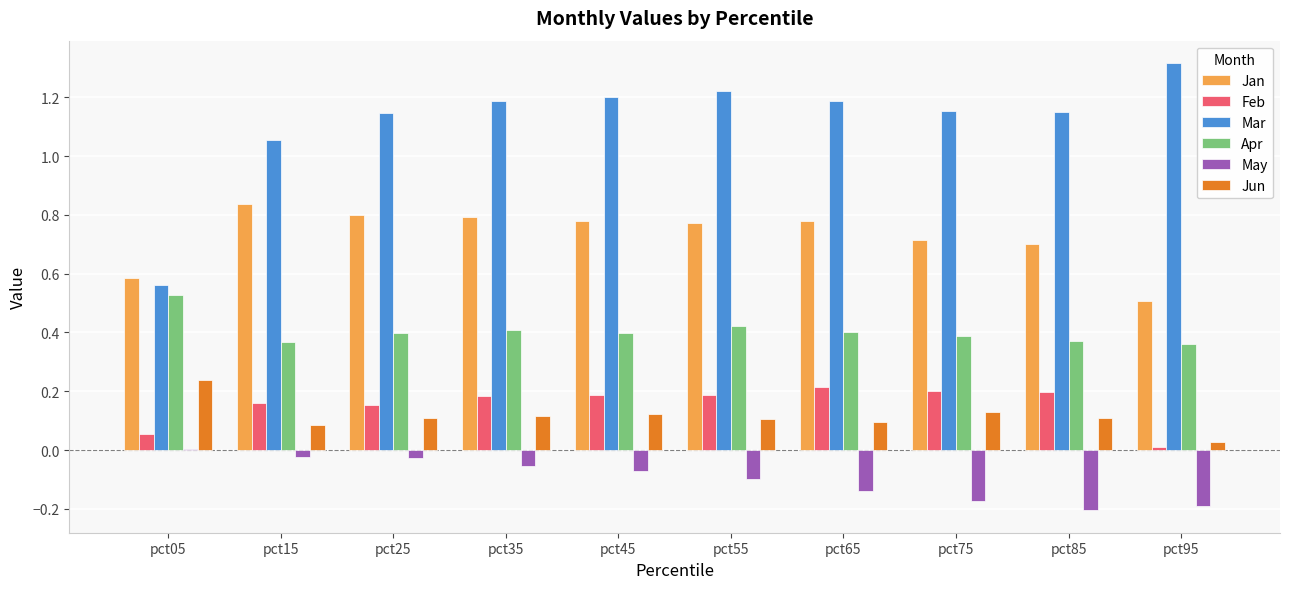

What is the total value across all series at pct75?

2.4